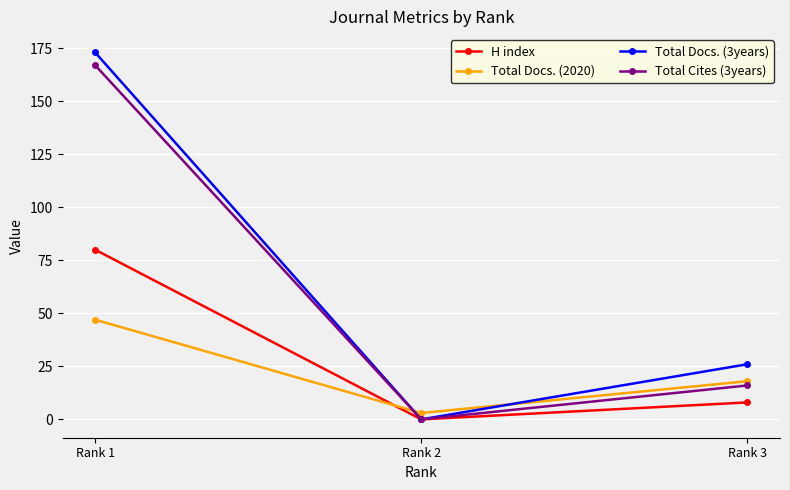

The value of Total Docs. (3years) at Rank 2 is 102. True or false?

False